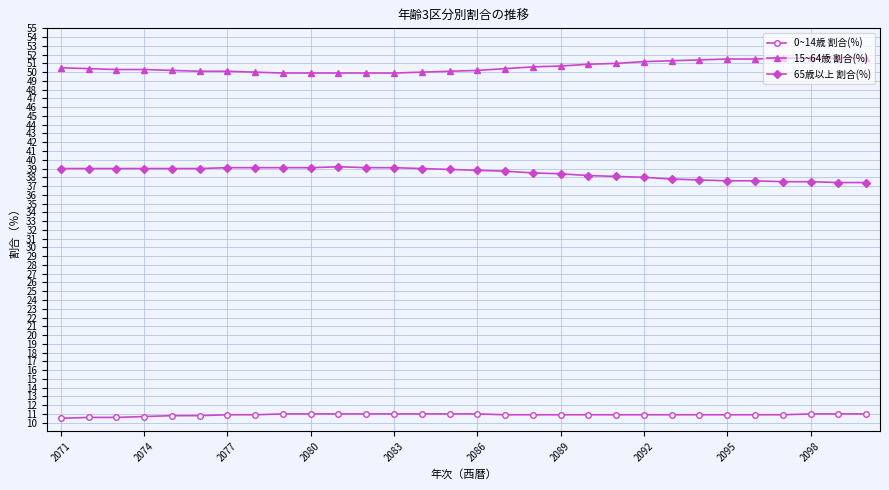

How many data points does each series have?

30